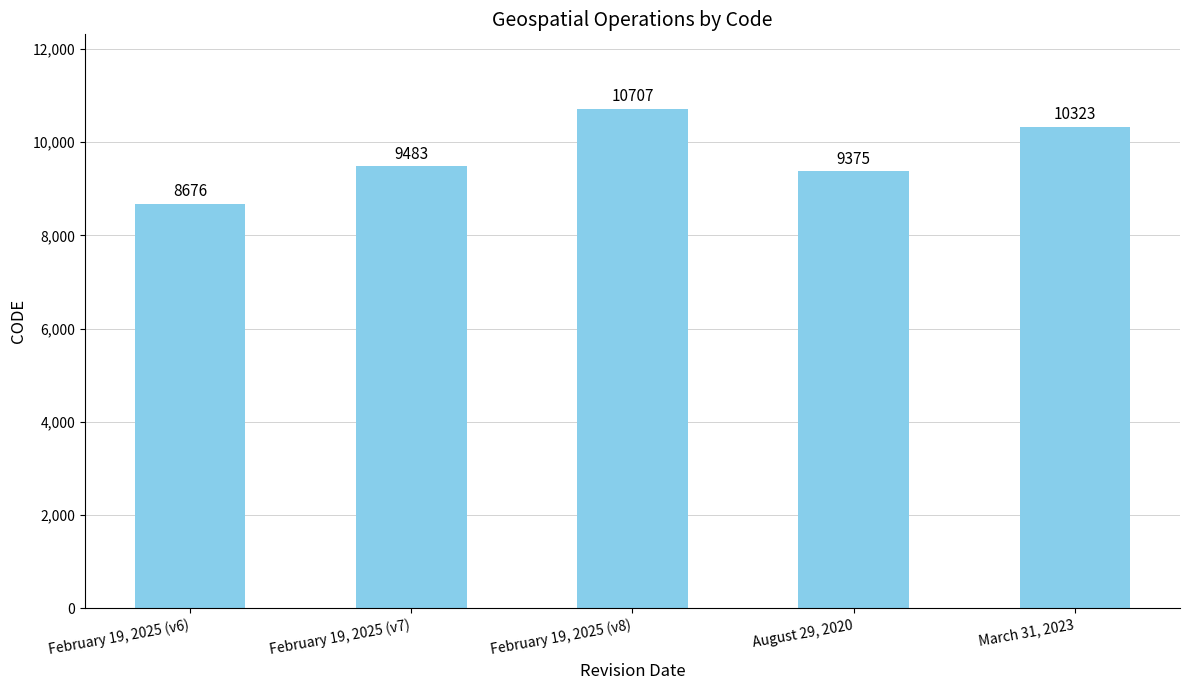

Reading left to right, list all the values displayed in this chart.

February 19, 2025 (v6)=8676	February 19, 2025 (v7)=9483	February 19, 2025 (v8)=10707	August 29, 2020=9375	March 31, 2023=10323